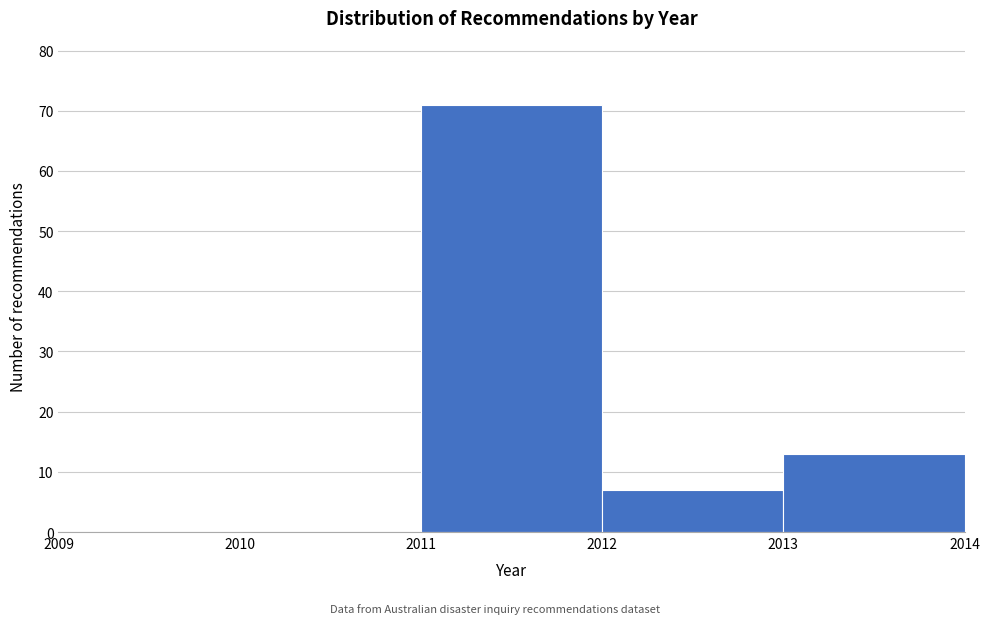

Over which range of the x-axis is the bar tallest?

2011 to 2012